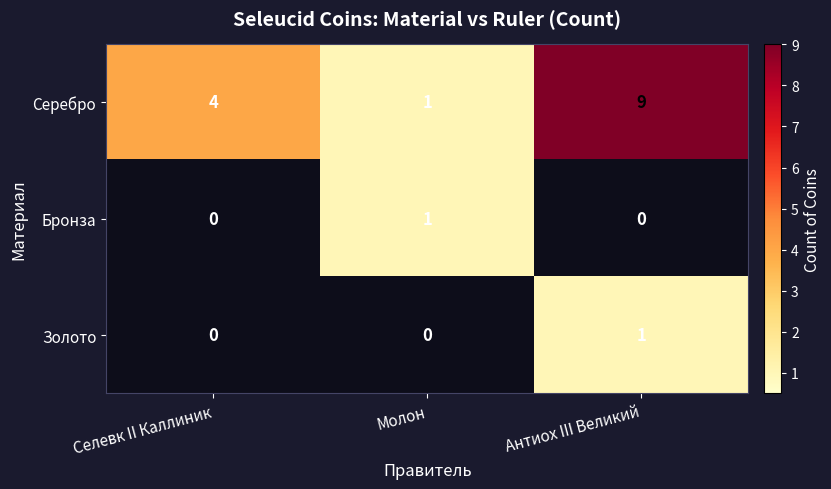

The Серебро series shows 9 at Антиох III Великий. True or false?

True